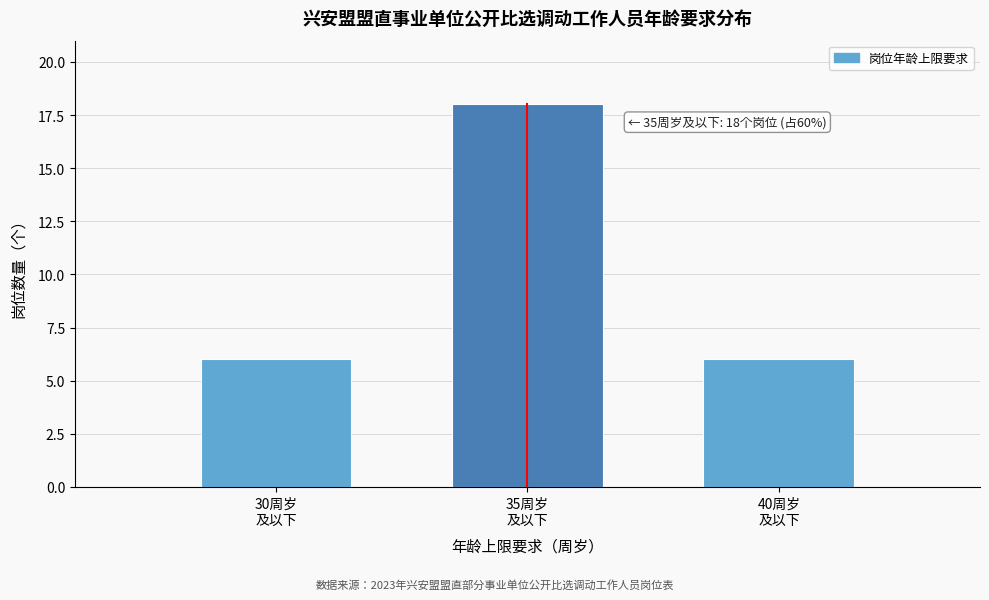

Reading left to right, what are all the values shown in this chart?

6	18	6